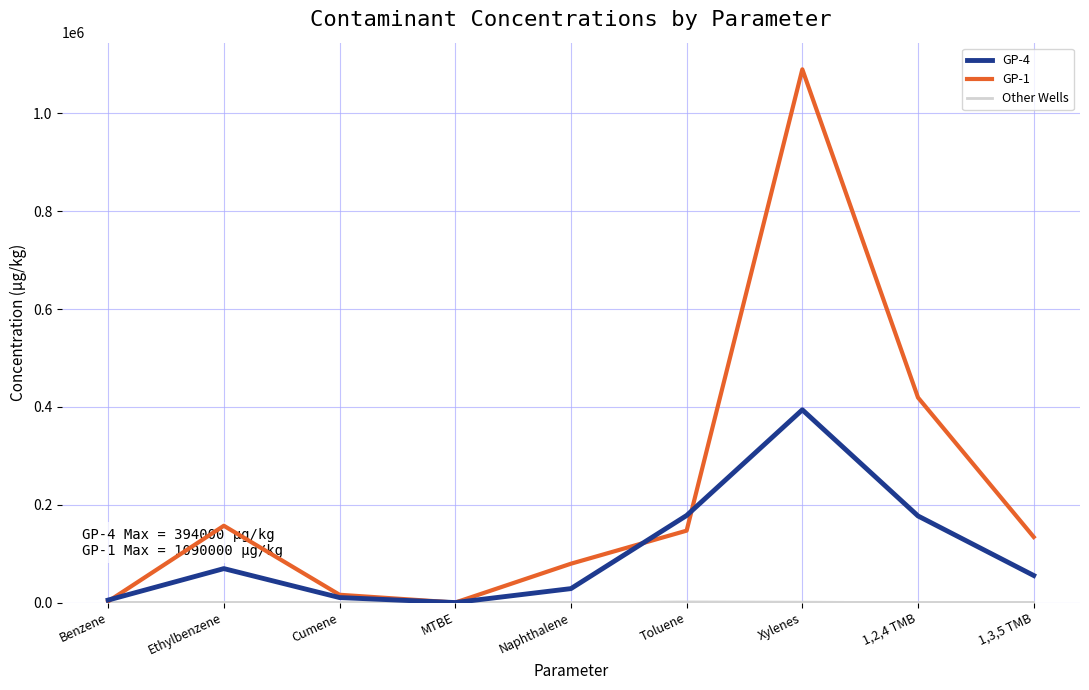

How many lines are shown in the chart?

5